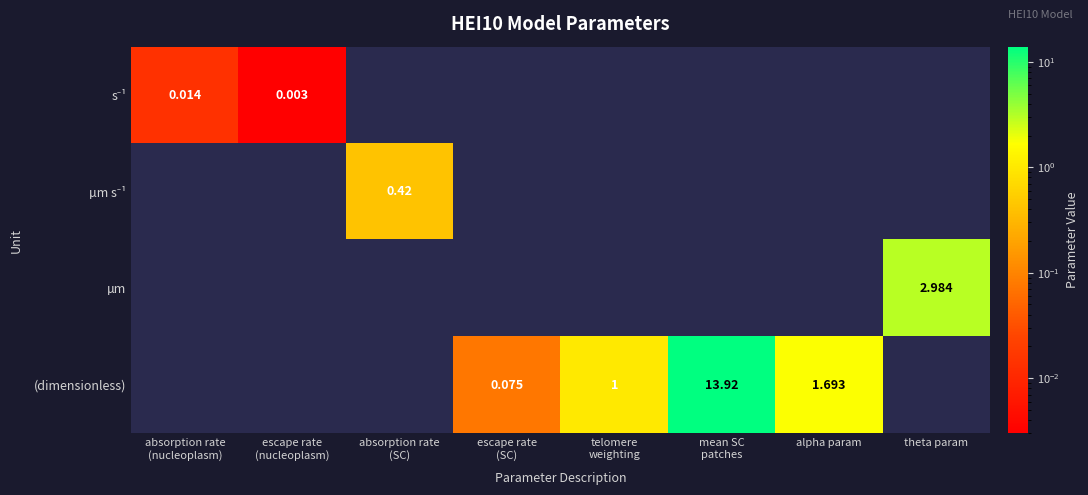

How many categories are shown in the chart?

8